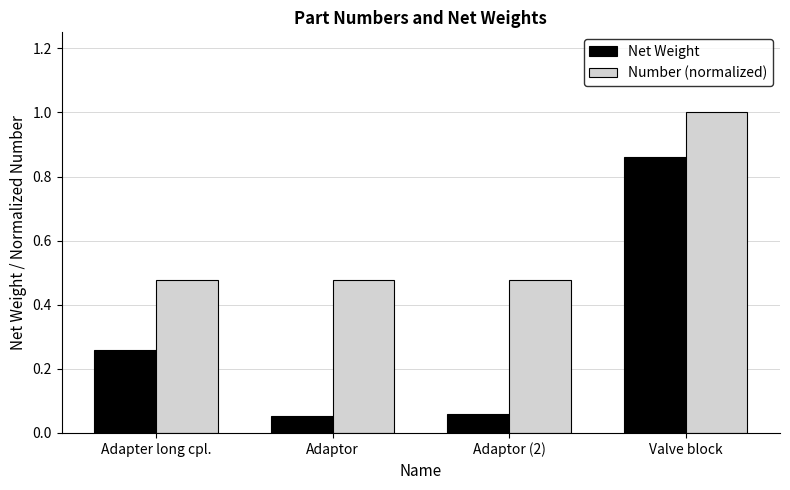

Which series changed the most between Adapter long cpl. and Adaptor (2)?

Net Weight